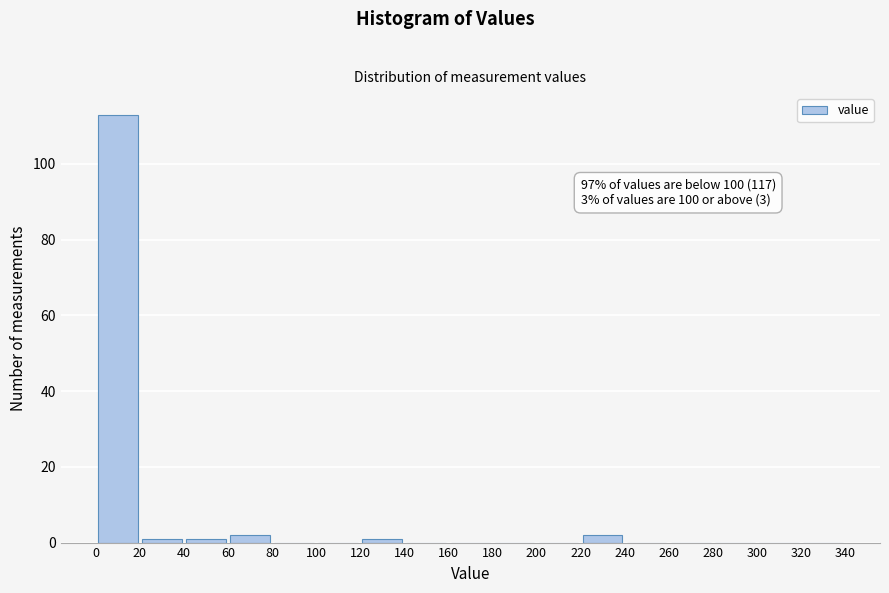

Over which range of the x-axis is the bar tallest?

0 to 20